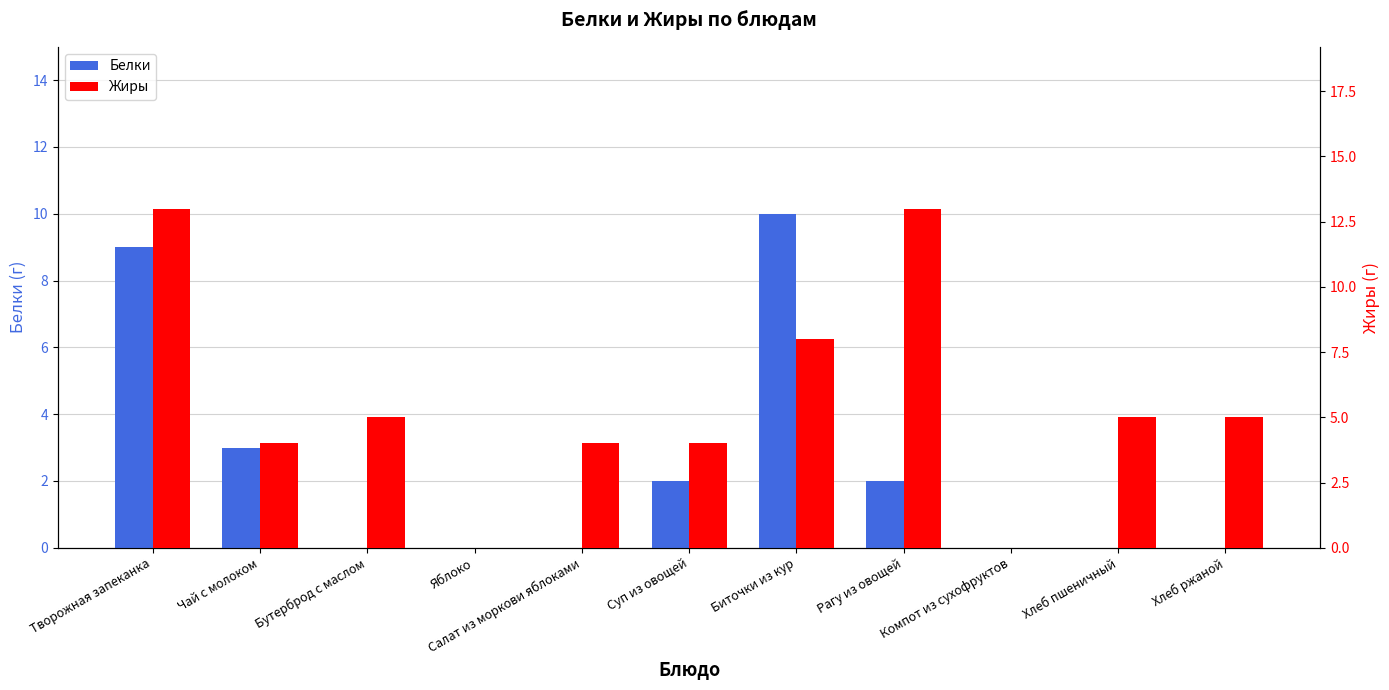

Which label corresponds to the largest value in the chart?

Творожная запеканка